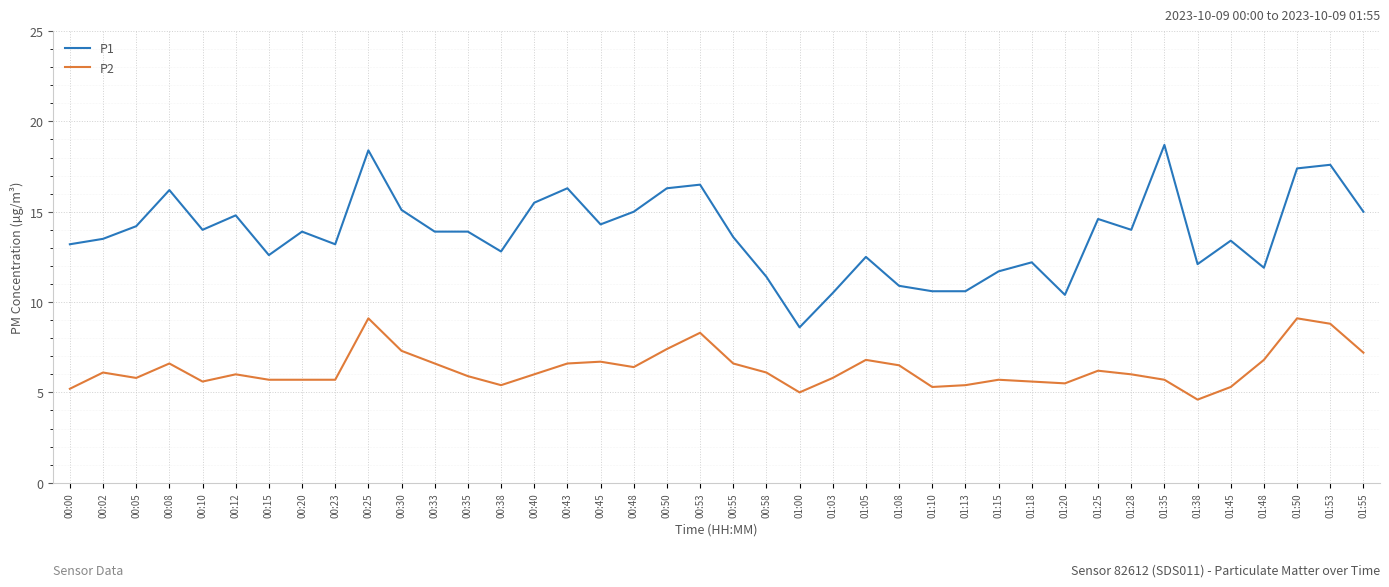

Which series has the largest range (max minus min)?

P1